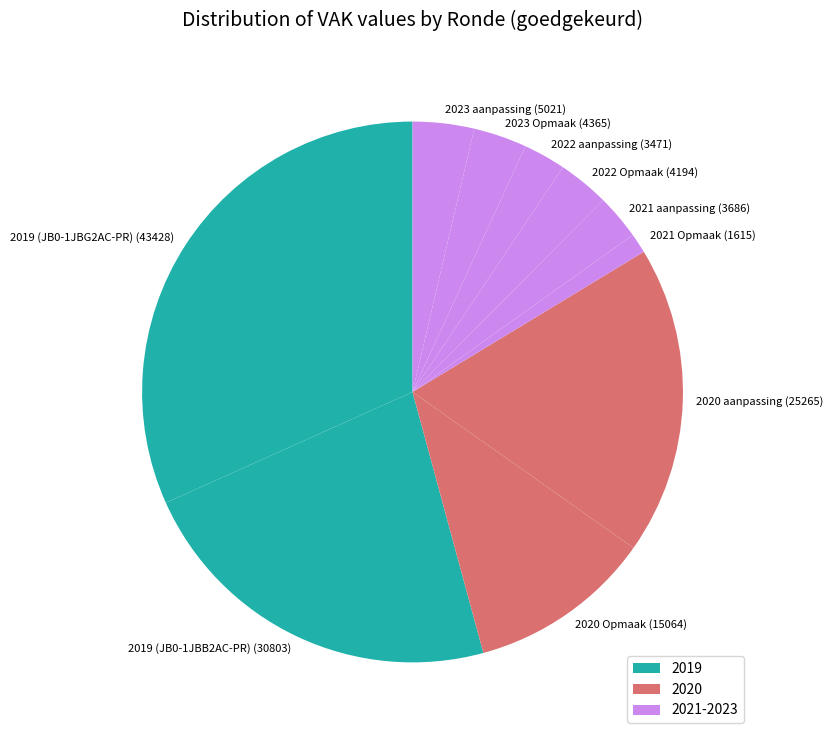

True or false: 2019 (JB0-1JBG2AC-PR) (43428) accounts for 17% of the total.

False